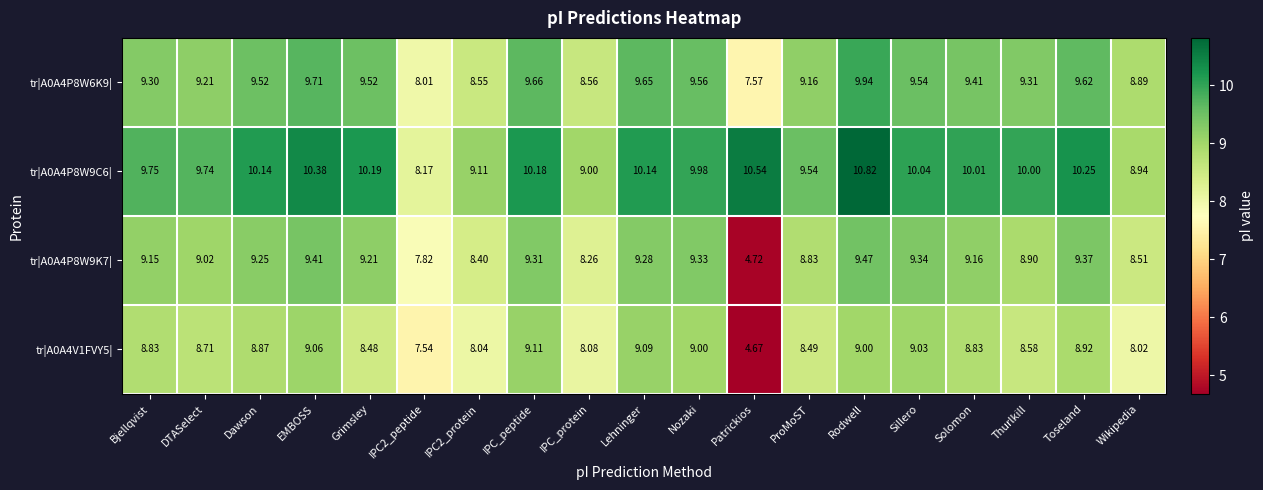

At which label does tr|A0A4V1FVY5| first exceed 8?

Bjellqvist